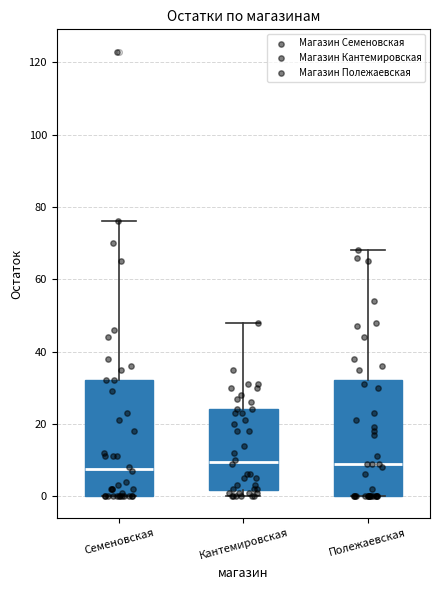

Reading left to right, read every box against the y-axis: the position of its median line, the range the box covers, and the ends of its whiskers. The values are not printed on the chart, so give them approximately, as read against the axis.

Семеновская: median 8, box 0 to 32, whiskers 0 to 76
Кантемировская: median 10, box 2 to 24, whiskers 0 to 48
Полежаевская: median 10, box 0 to 32, whiskers 0 to 68